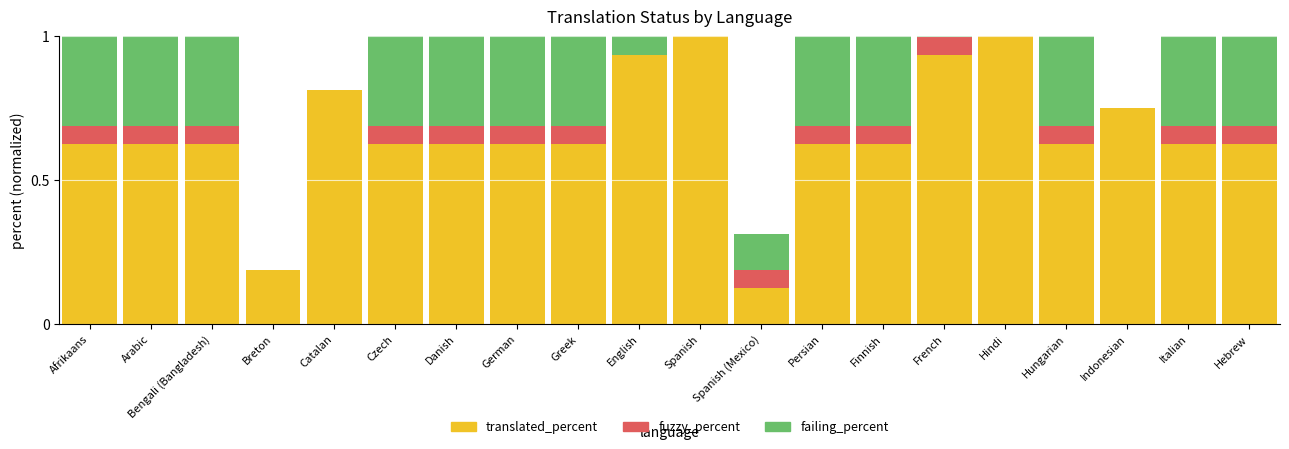

What is the sum of all fuzzy_percent values?

0.9